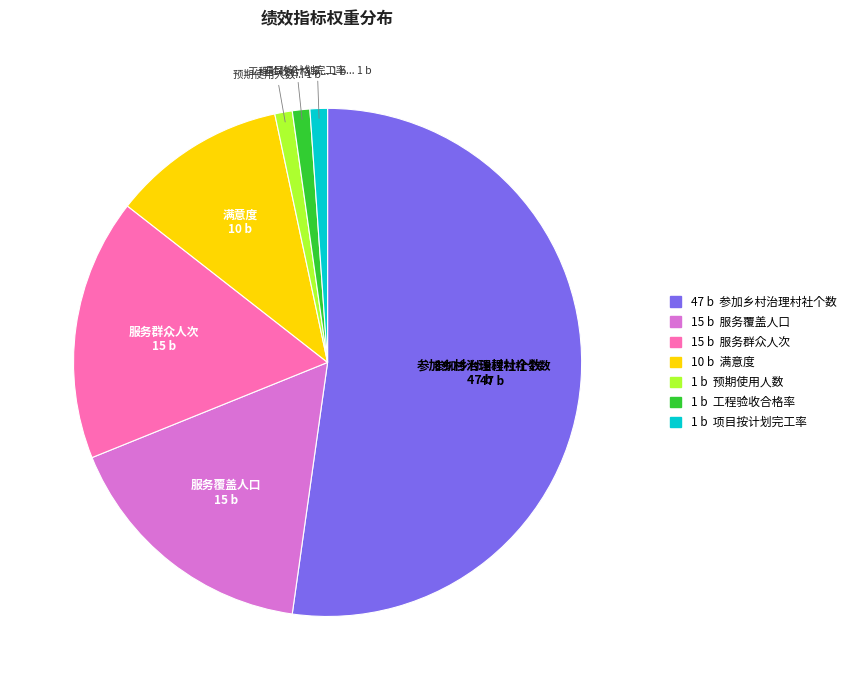

Is there a majority slice in this chart?

Yes